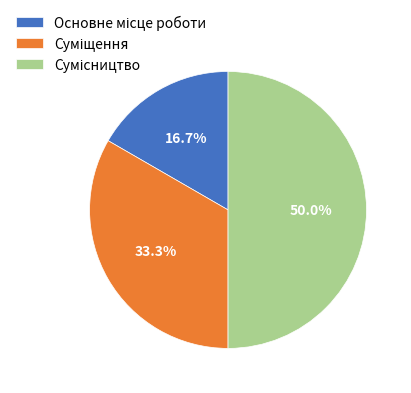

Is it true that Основне місце роботи is 17% of the pie?

True